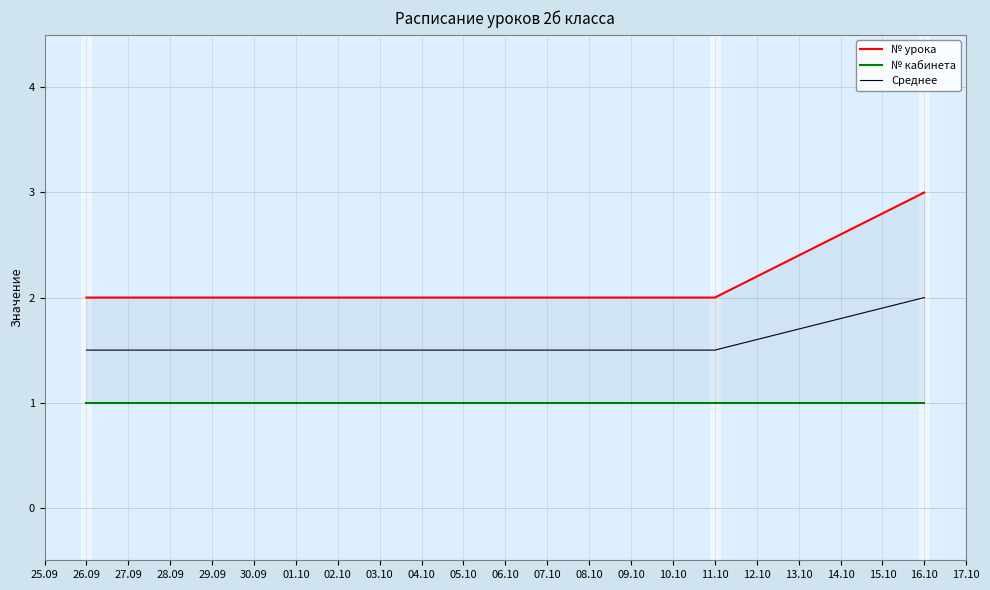

List the series in order of their peak value, highest first.

№ урока, Среднее, № кабинета